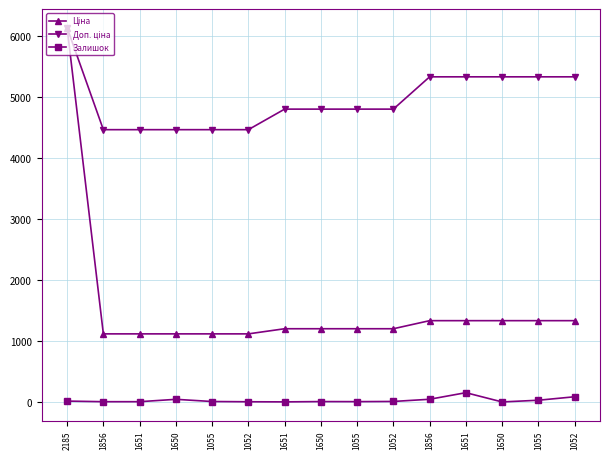

How many values in the Залишок series are below 7?

7